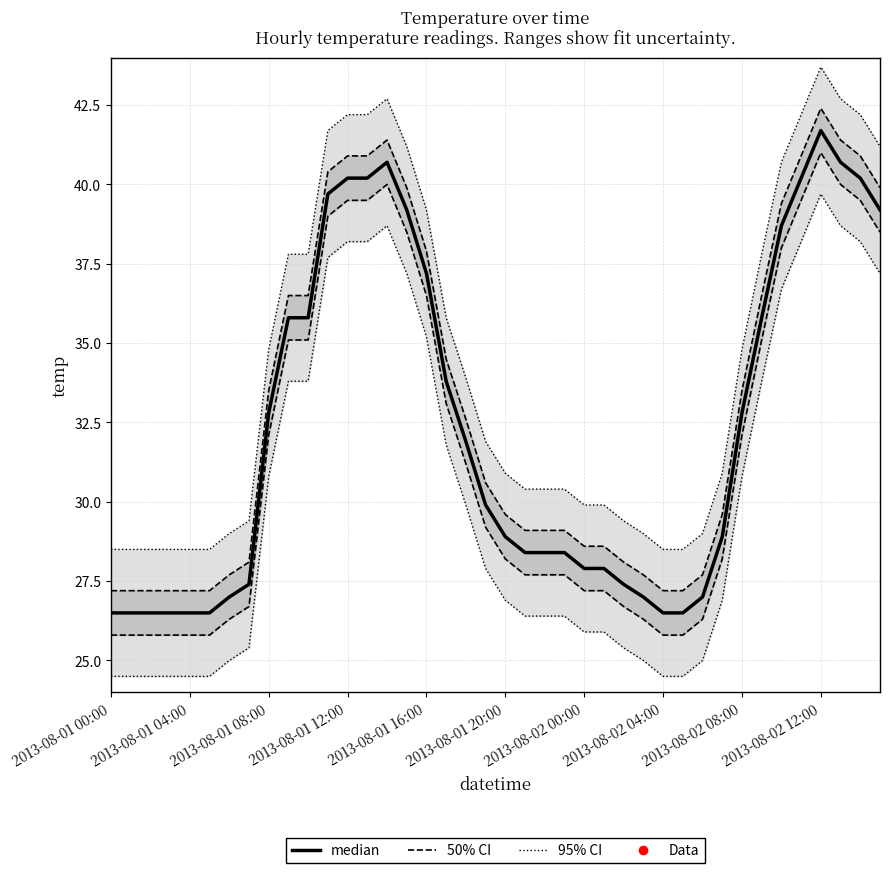

What is the label of the 1st point from the right?

39